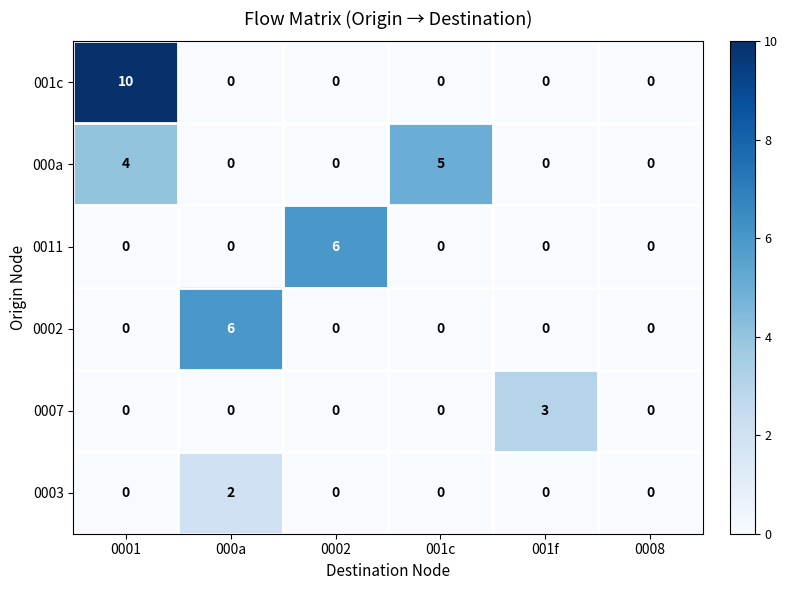

What is the total value across all series at 001c?

5